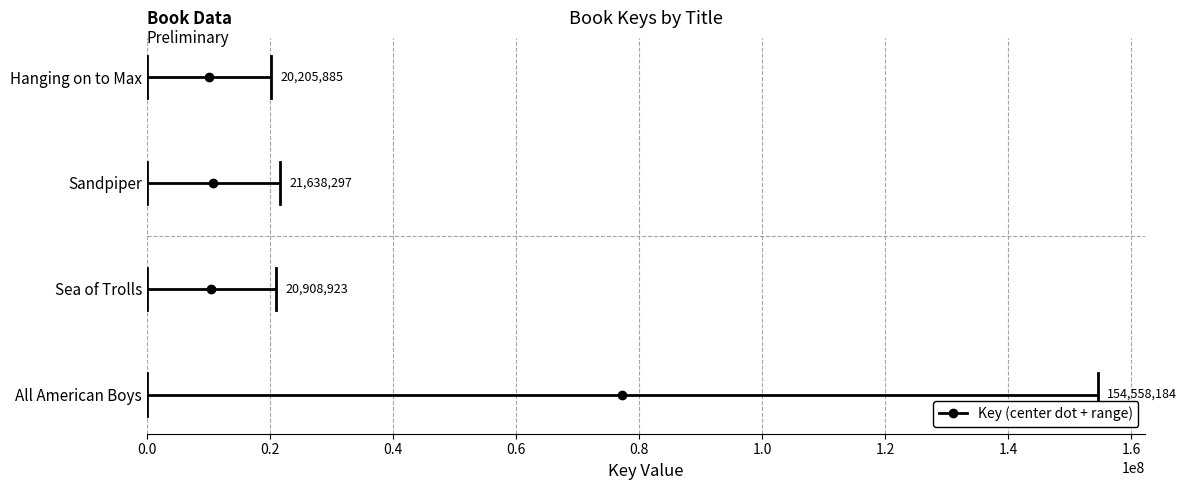

Does the chart contain stacked bars?

No